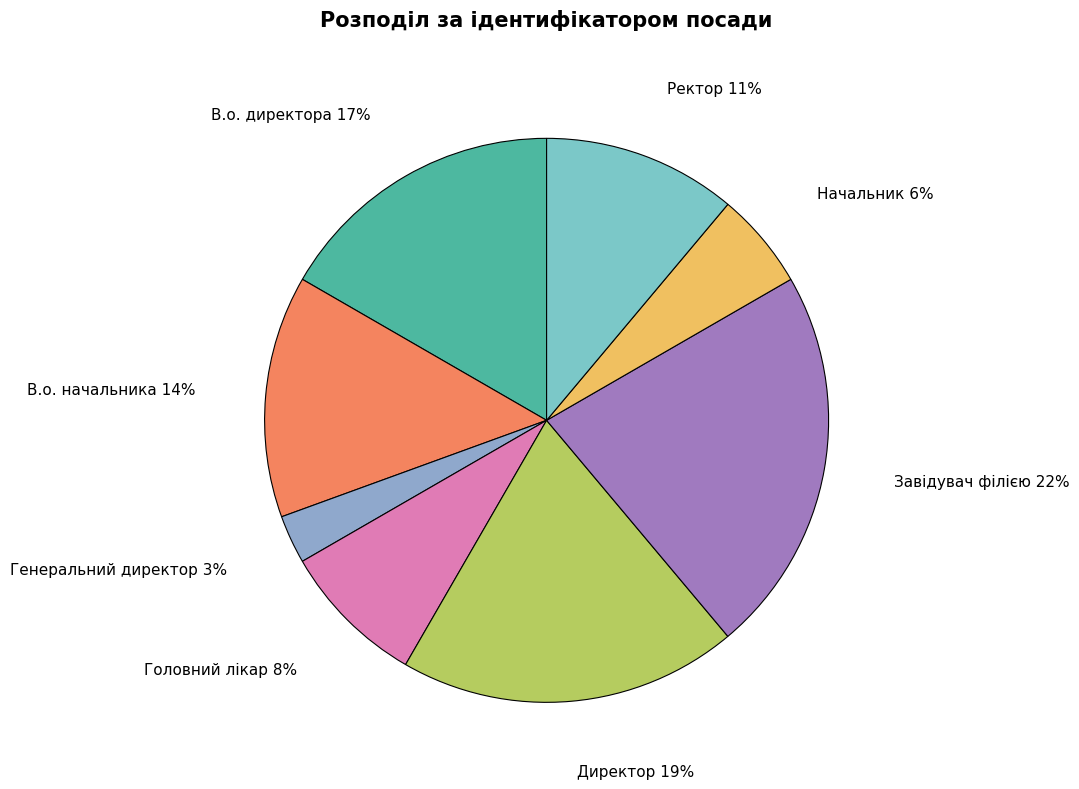

What is the largest slice in the pie chart?

Завідувач філією